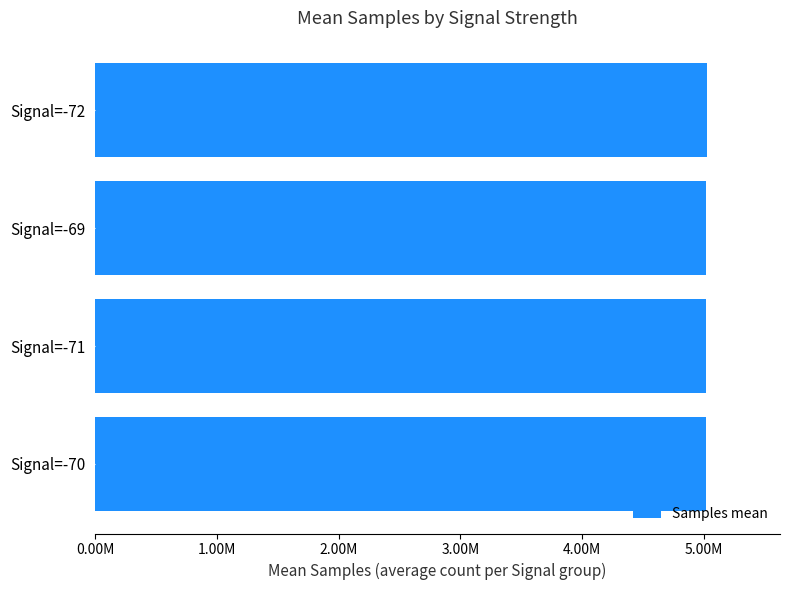

Are the bars horizontal?

Yes